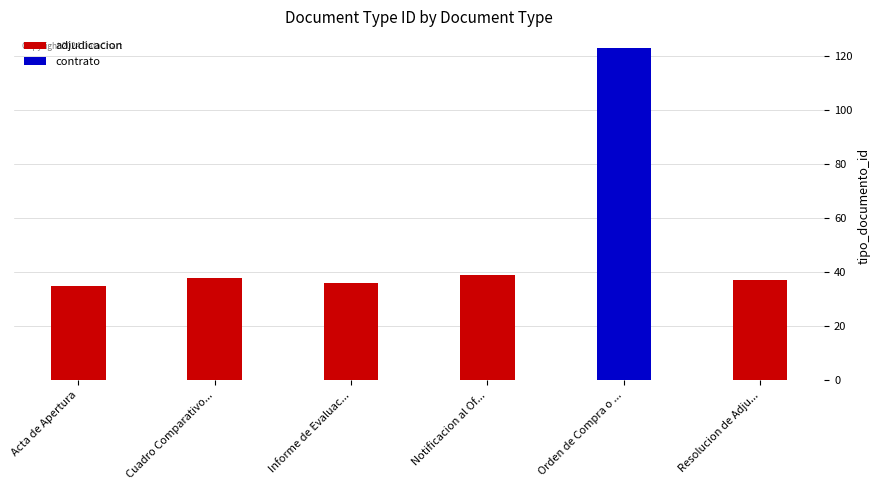

Read the adjudicacion value at Resolucion de Adju....

37